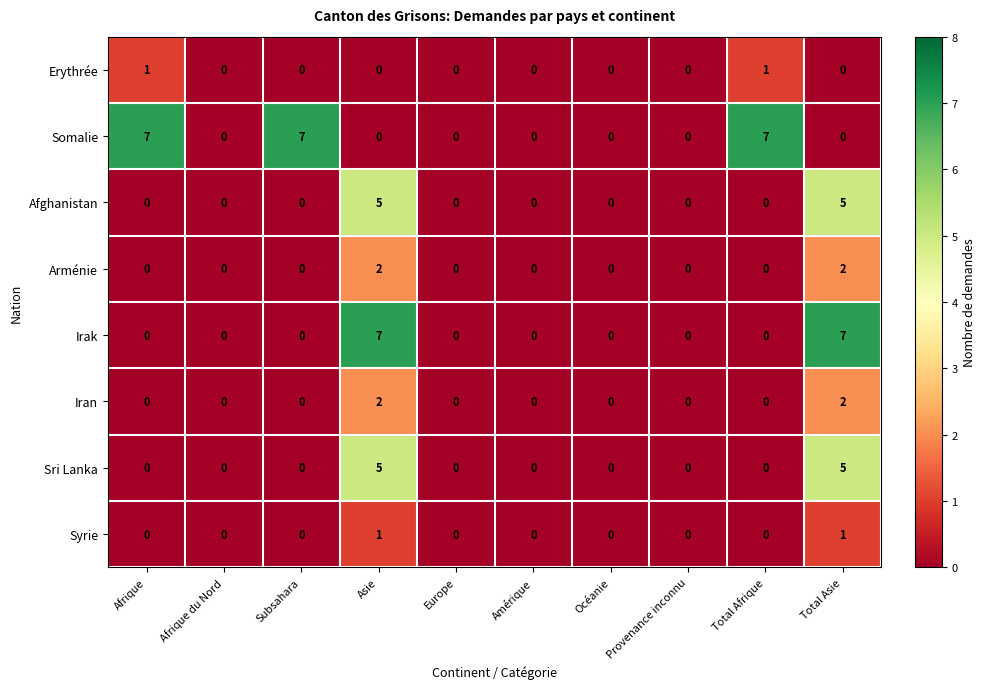

What is the maximum value shown in the chart?

7